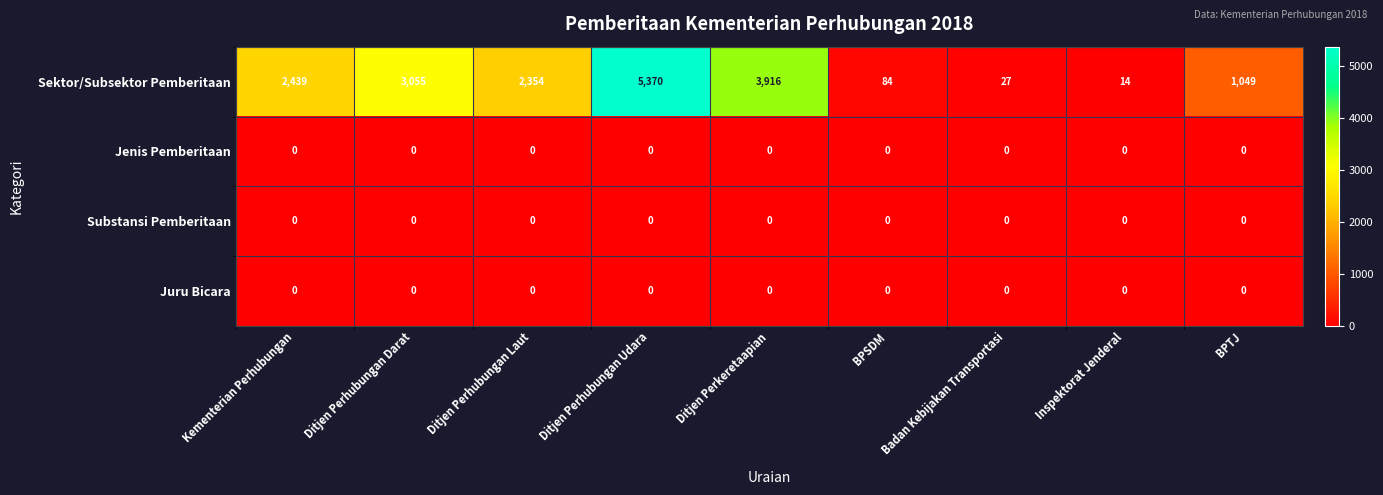

What is the difference between the Sektor/Subsektor Pemberitaan values at Ditjen Perhubungan Laut and Kementerian Perhubungan?

85